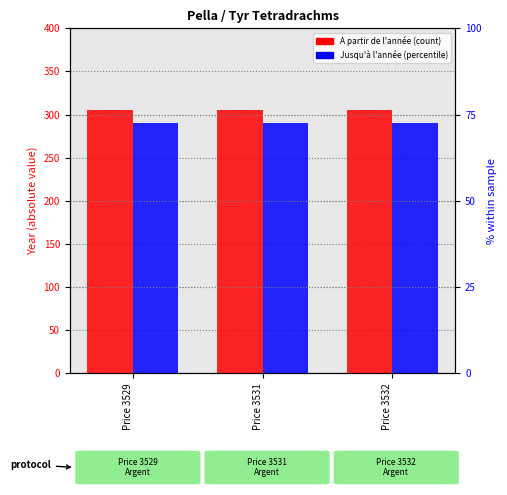

Reading left to right, transcribe all the data shown in this chart.

A partir de l'année: Price 3529=305	Price 3531=305	Price 3532=305
Jusqu'à l'année: Price 3529=290	Price 3531=290	Price 3532=290